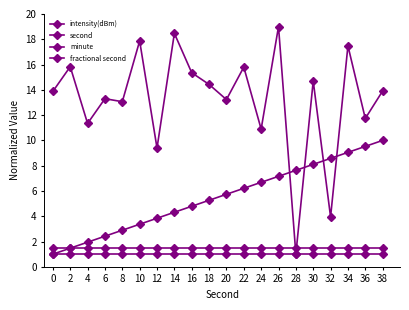

Is the value of second at 36 greater than the value of fractional second at 34?

Yes